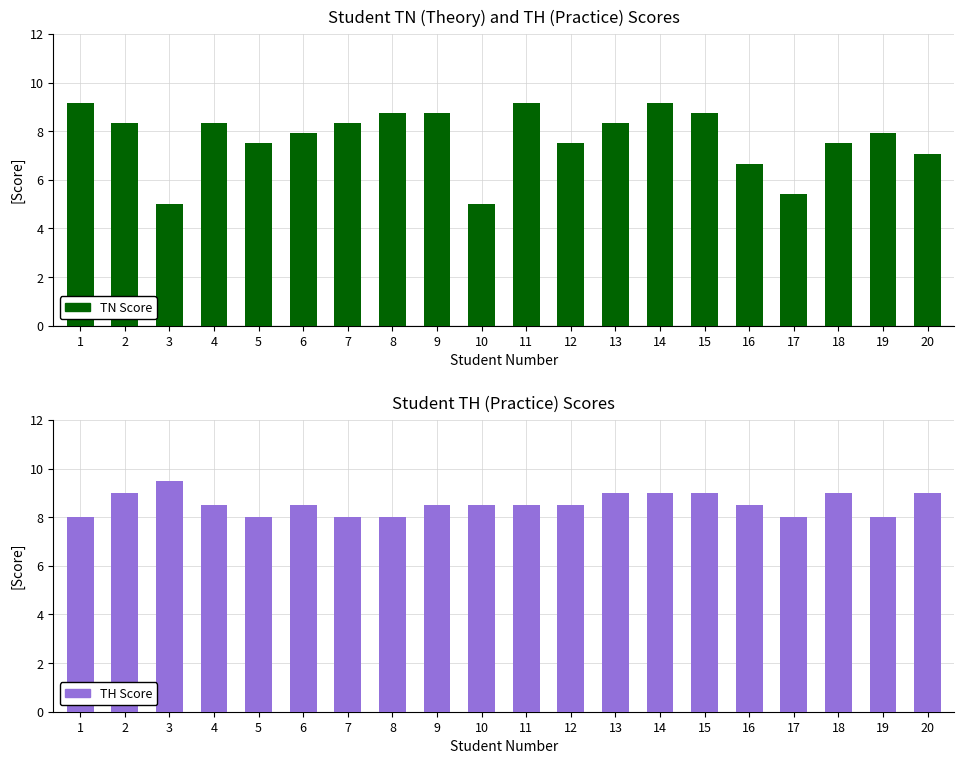

What is the sum of the TH Score values at 18 and 11?

17.5